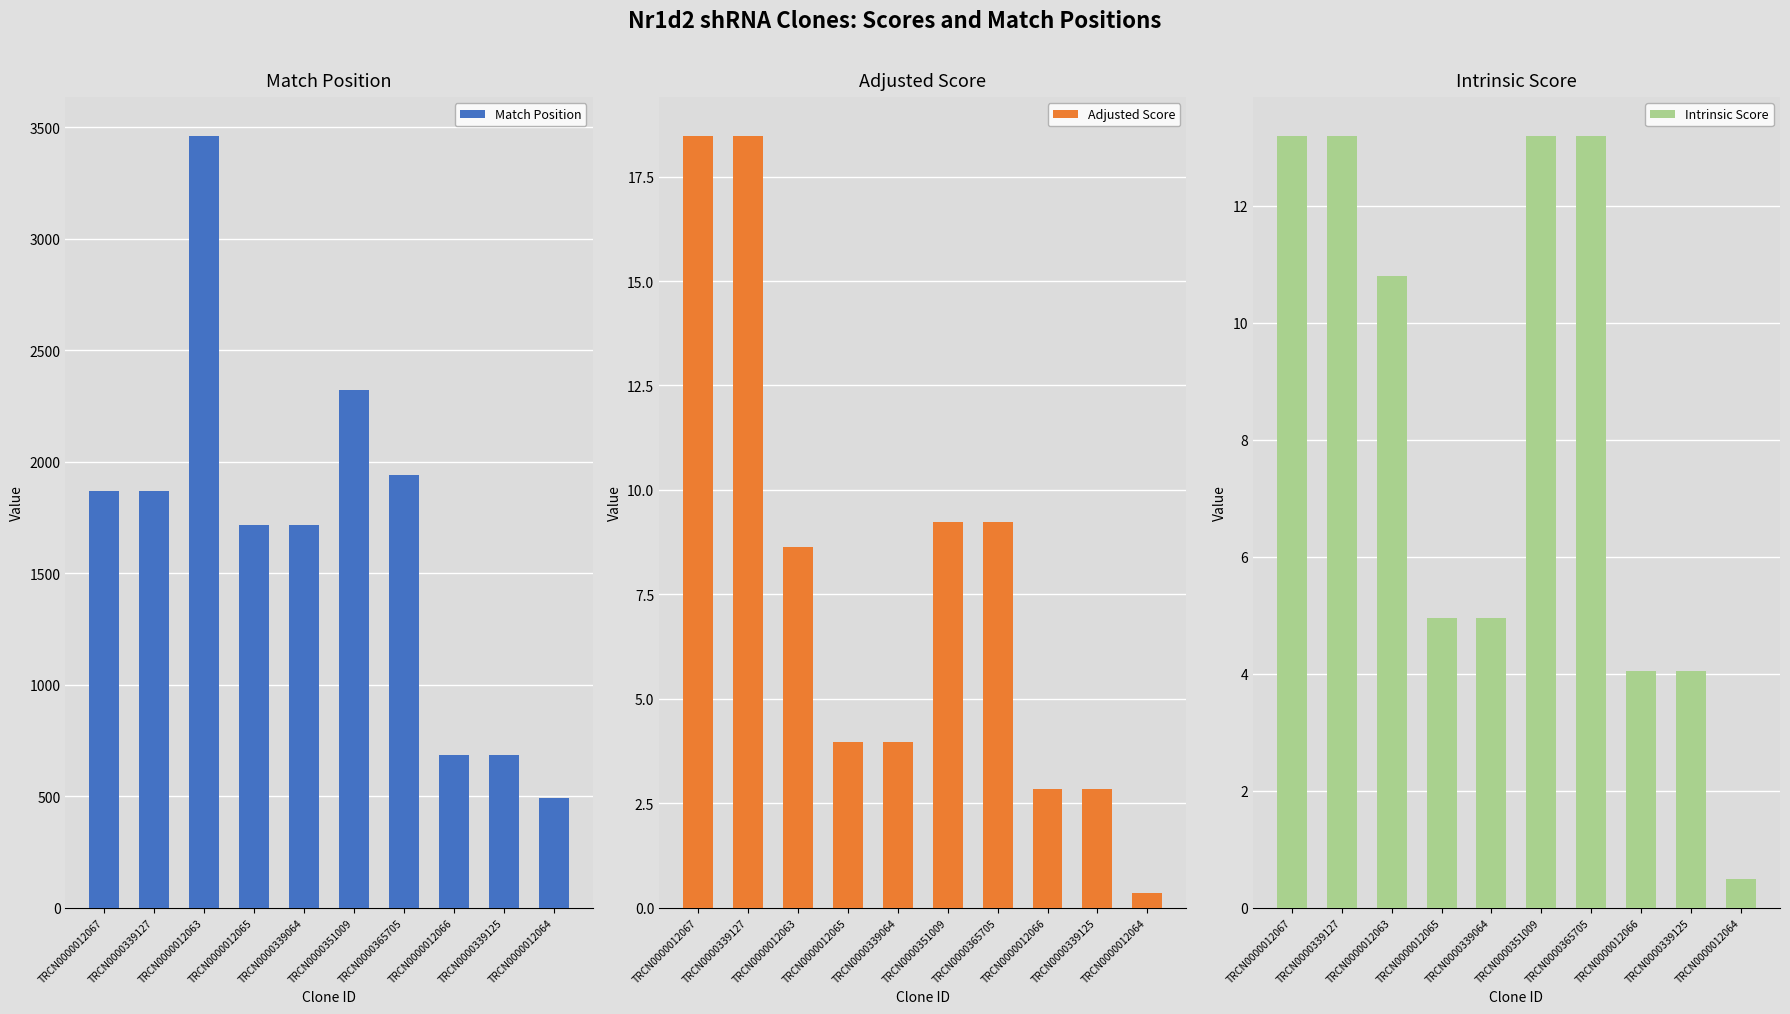

Between TRCN0000012067 and TRCN0000365705, which series saw the biggest shift?

Match Position